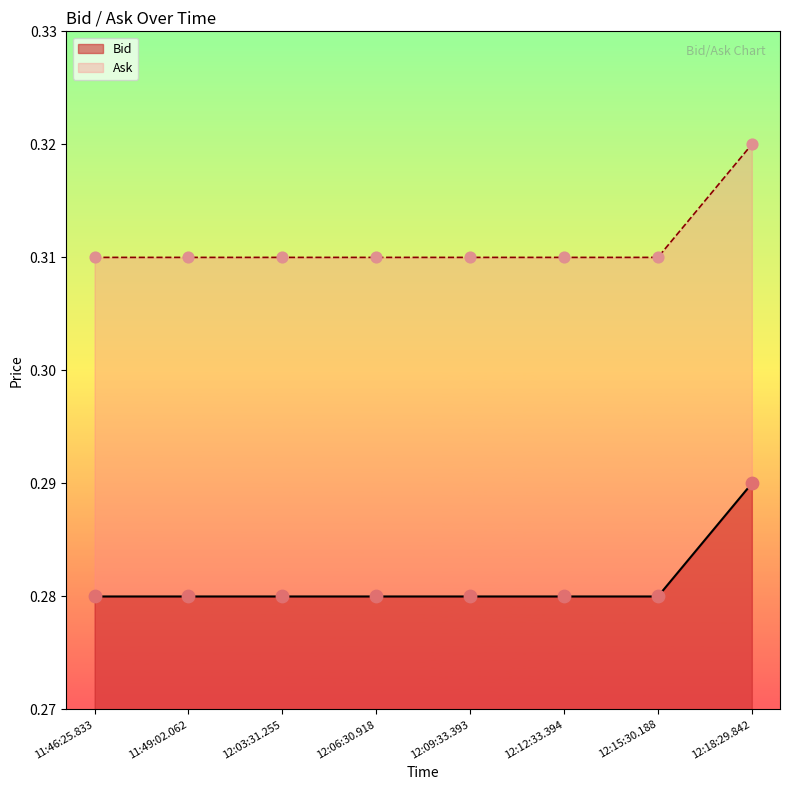

What are all the series names shown in the legend?

Bid, Ask